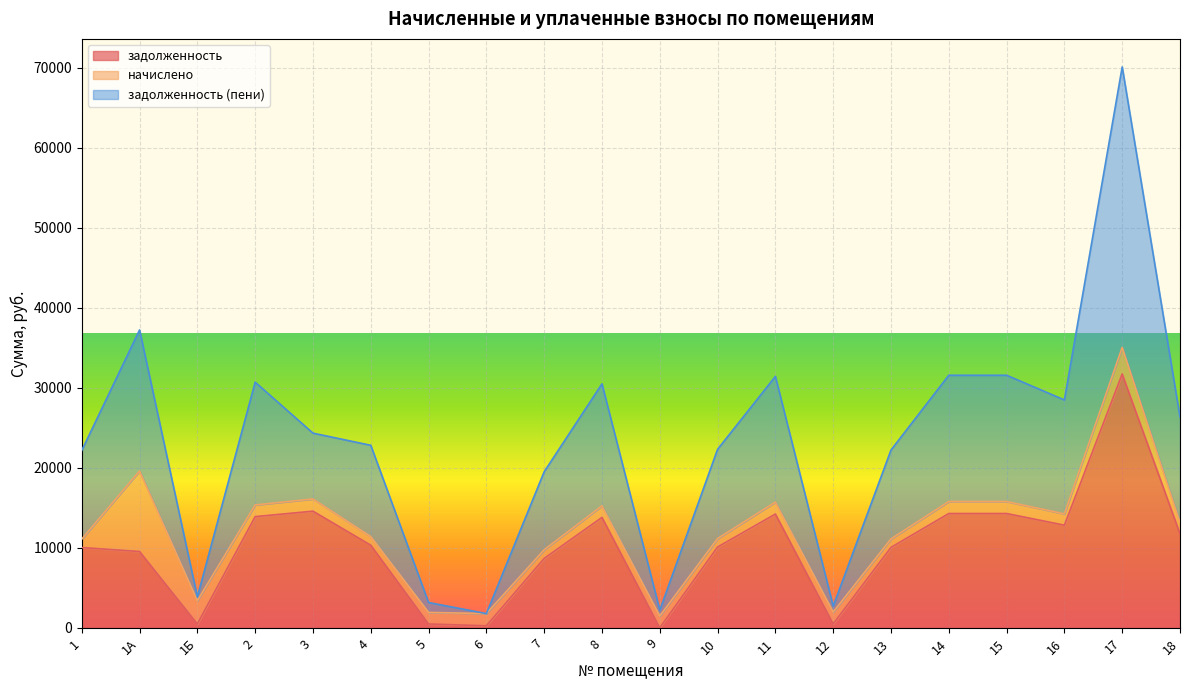

What is the difference between the highest and lowest values at 3?

9756.4